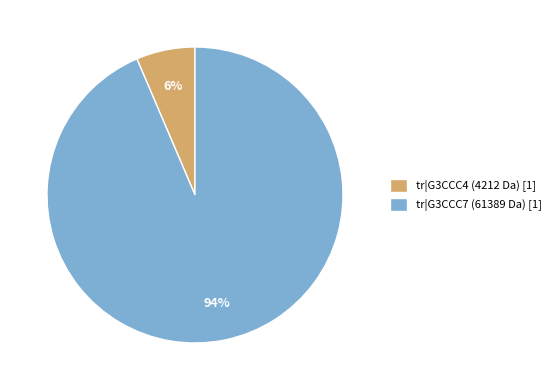

To the nearest percent, what is the average slice percentage?

50%